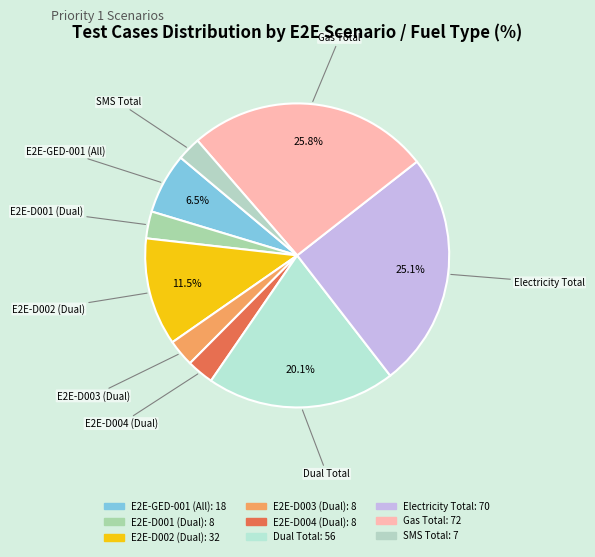

What percentage is the E2E-GED-001 (All) slice, to the nearest percent?

6%